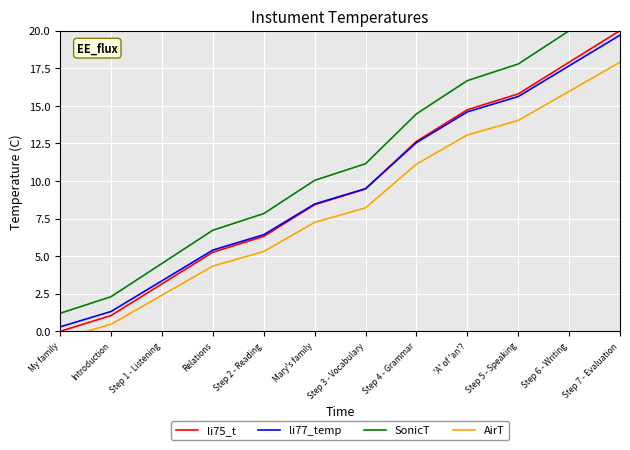

What is the label of the 2nd point from the right?

Step 6 - Writing